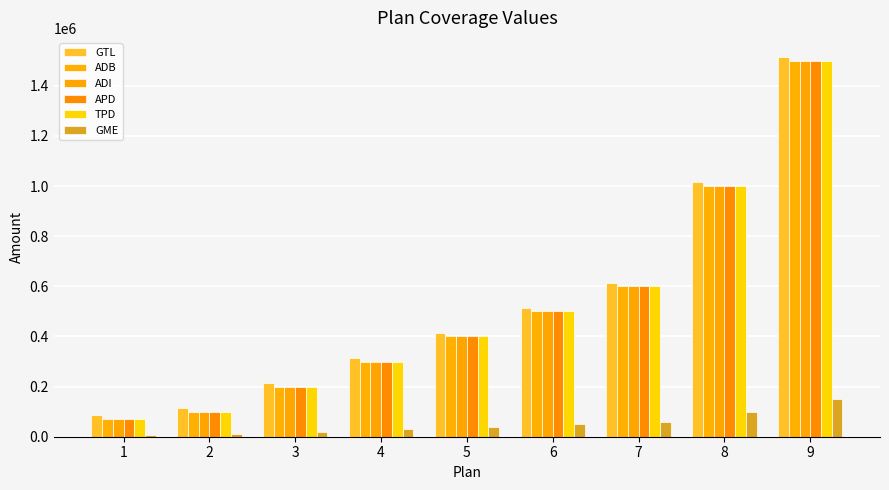

Which series has the widest spread of values?

GTL